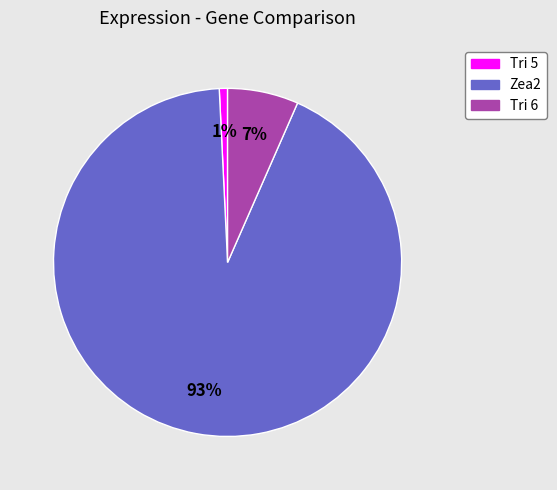

Does Zea2 represent more than half of the total?

Yes